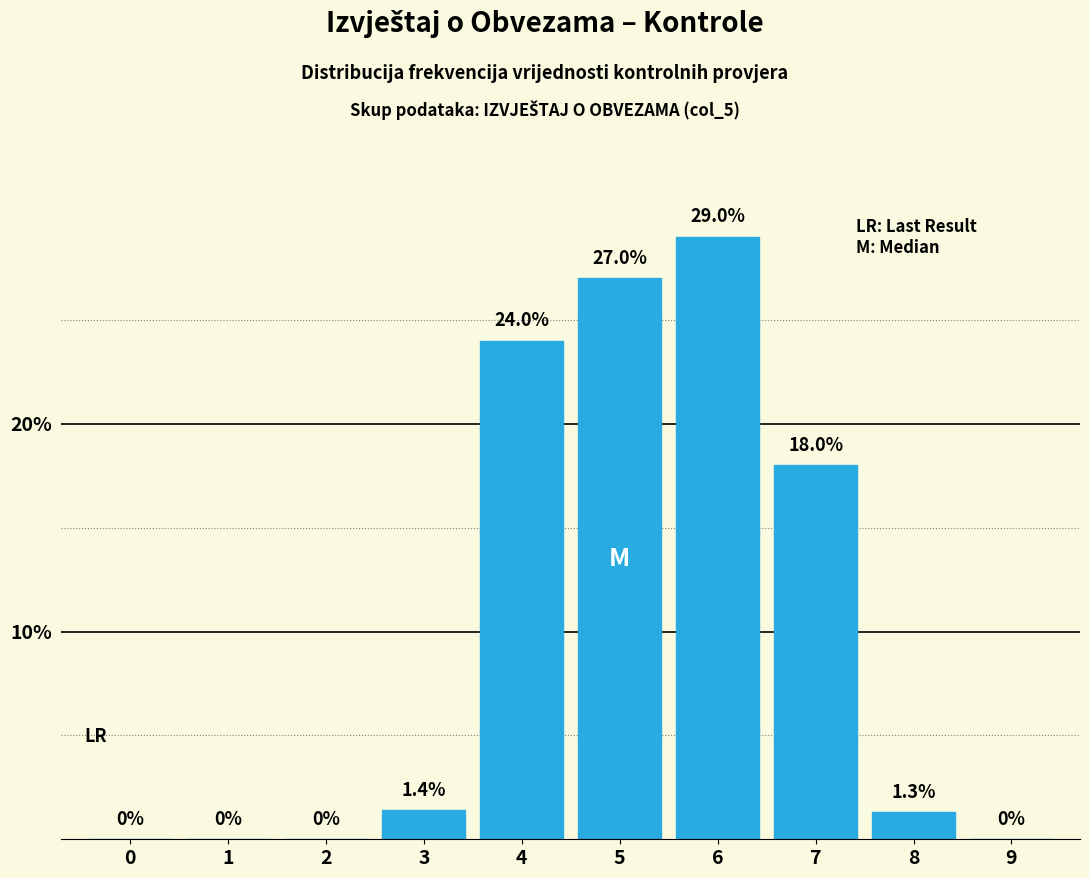

Reading left to right, list all the values displayed in this chart.

0=0.0	1=0.0	2=0.0	3=1.4	4=24.0	5=27.0	6=29.0	7=18.0	8=1.3	9=0.0